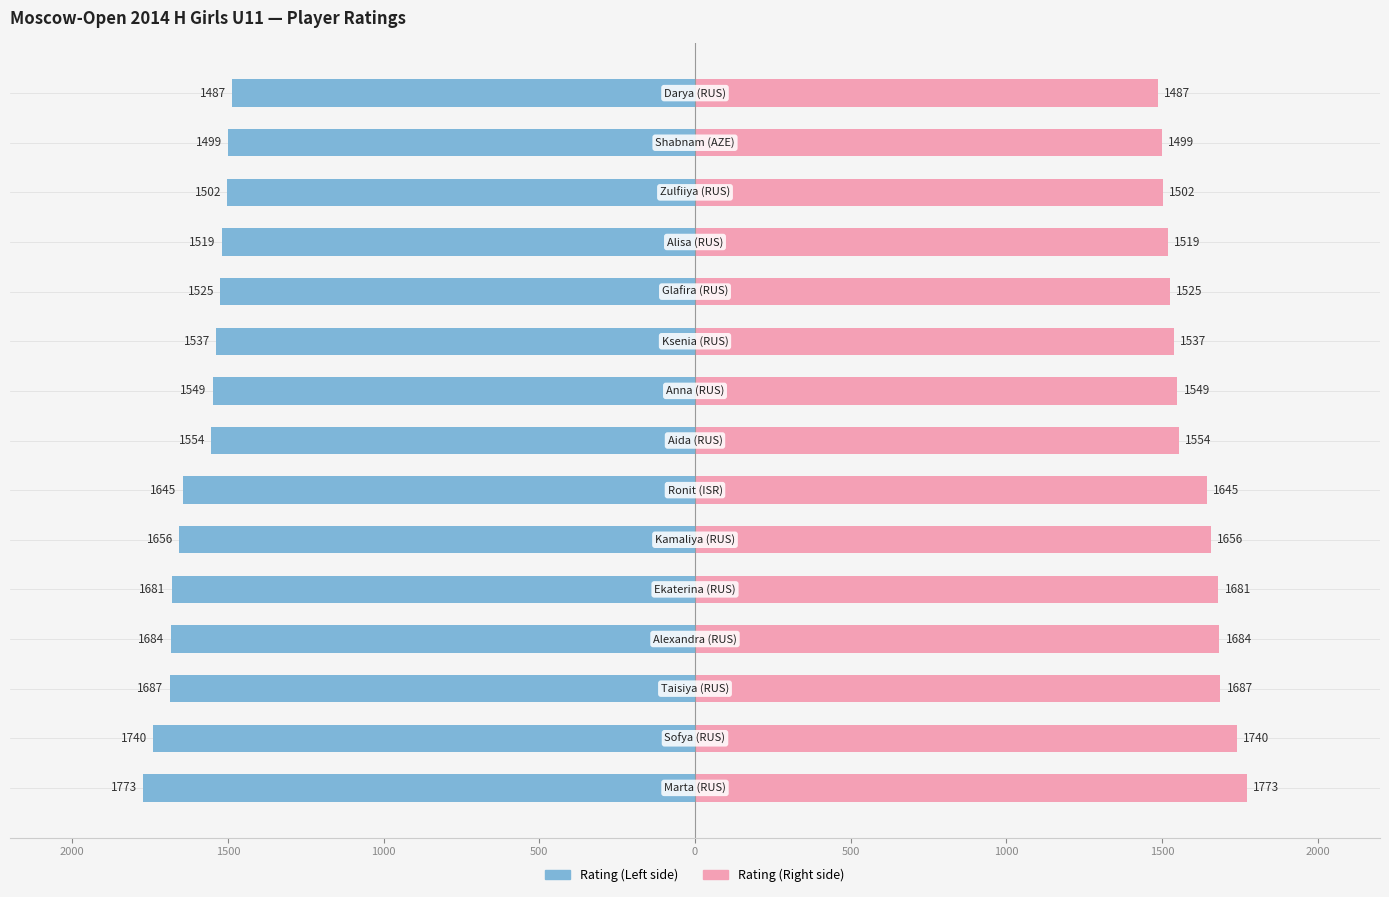

Does the chart contain stacked bars?

No